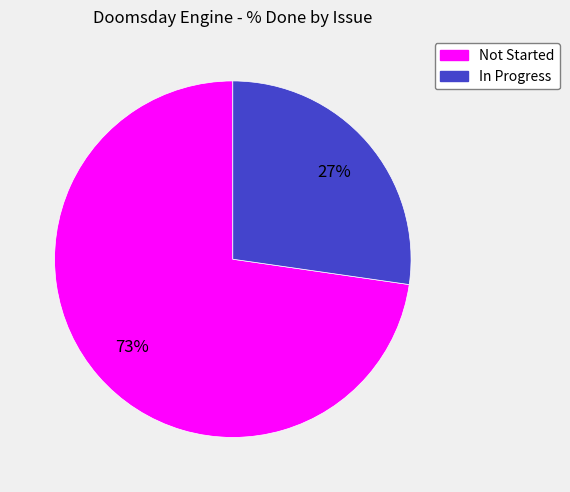

Does any single category account for the majority?

Yes